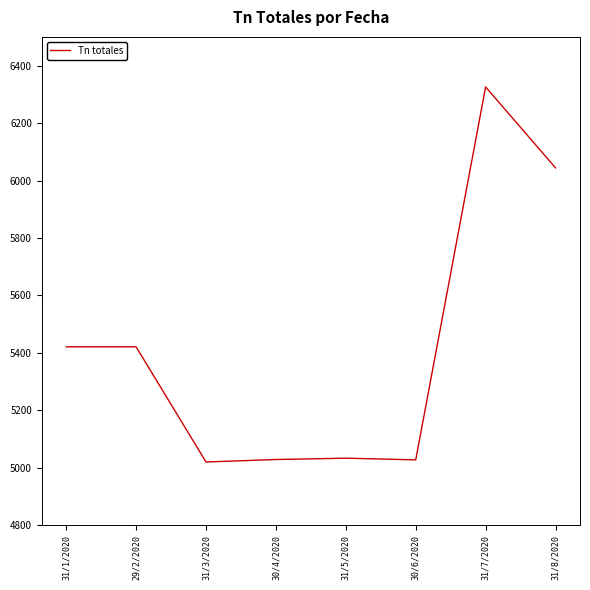

What position from the right is 31/5/2020?

4